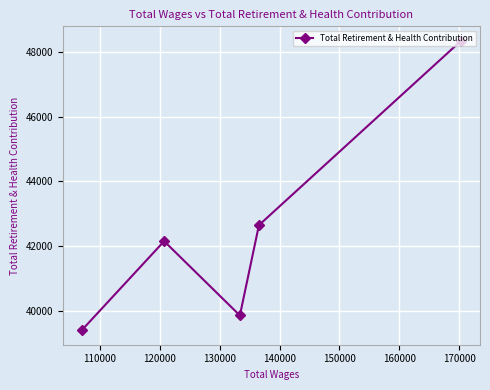

How many categories are shown in the chart?

5